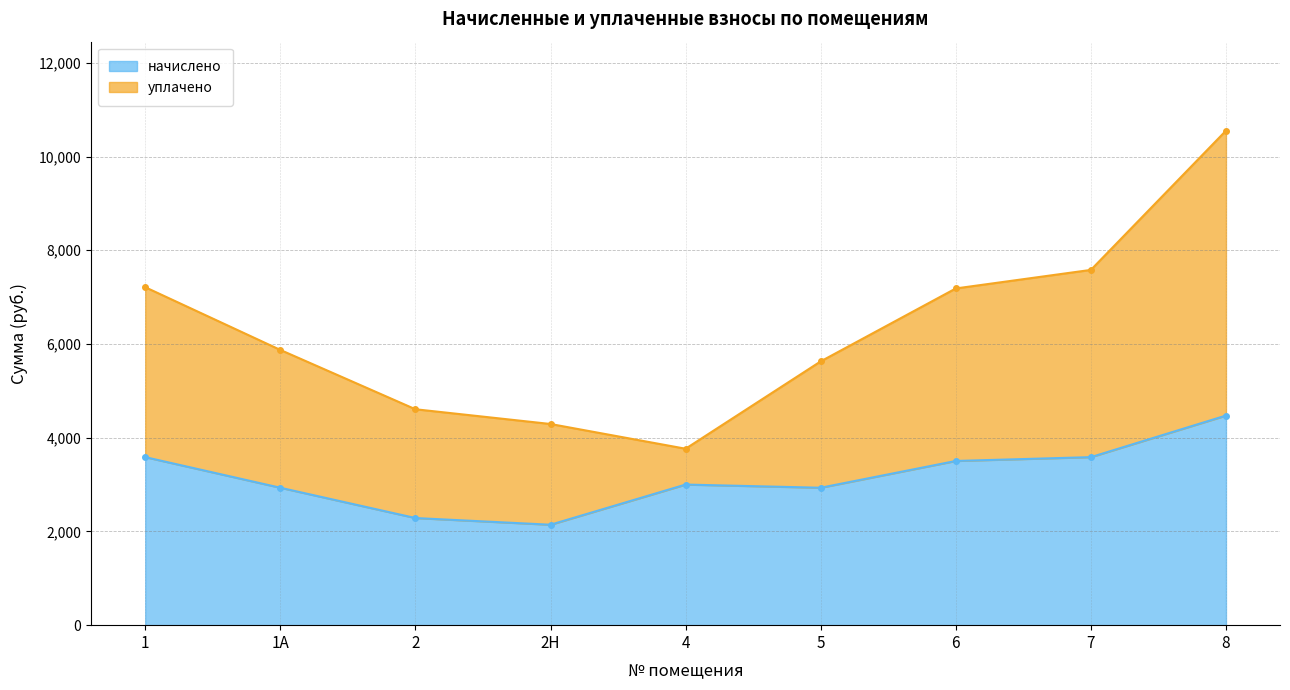

The value at 6 is 1704.4. True or false?

False